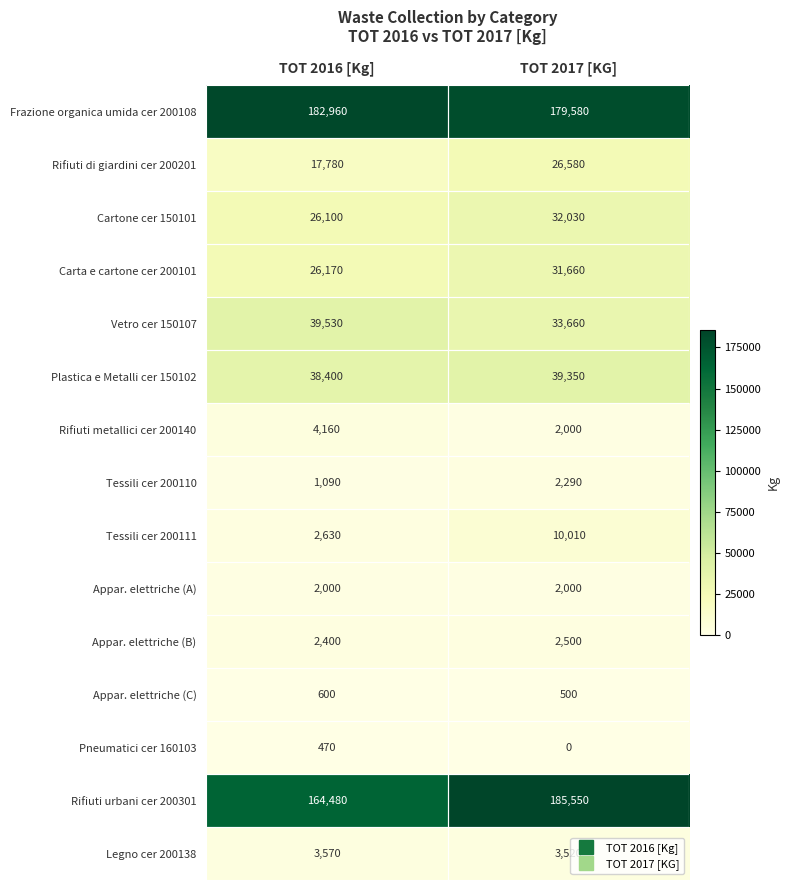

Rank the series by their maximum value, from lowest to highest.

Pneumatici cer 160103, Appar. elettriche (C), Appar. elettriche (A), Tessili cer 200110, Appar. elettriche (B), Legno cer 200138, Rifiuti metallici cer 200140, Tessili cer 200111, Rifiuti di giardini cer 200201, Carta e cartone cer 200101, Cartone cer 150101, Plastica e Metalli cer 150102, Vetro cer 150107, Frazione organica umida cer 200108, Rifiuti urbani cer 200301